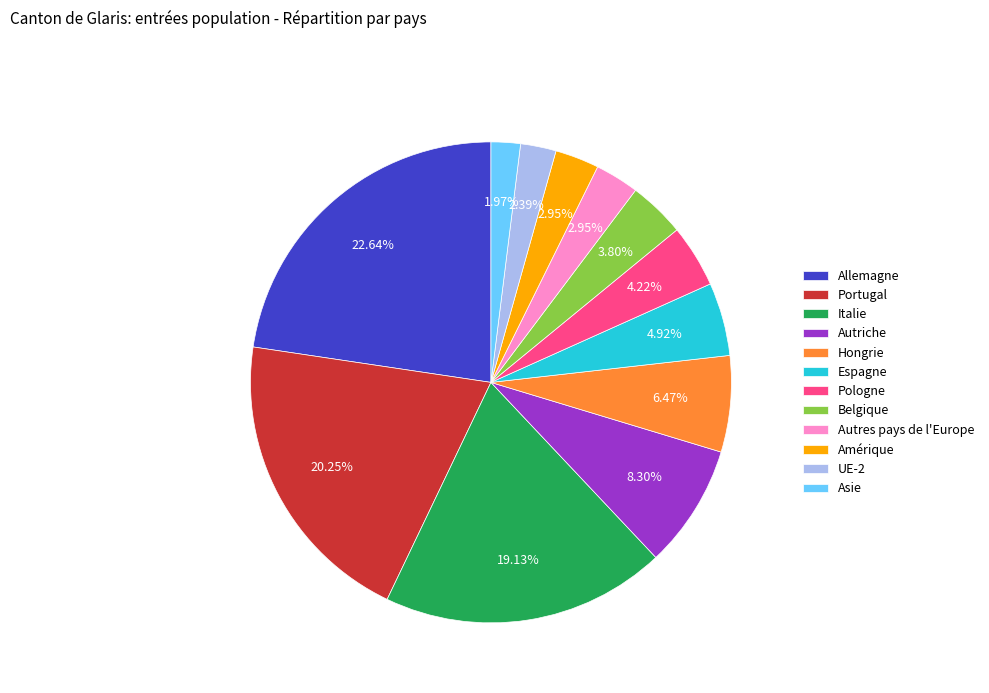

Which category has the biggest portion of the pie?

Allemagne